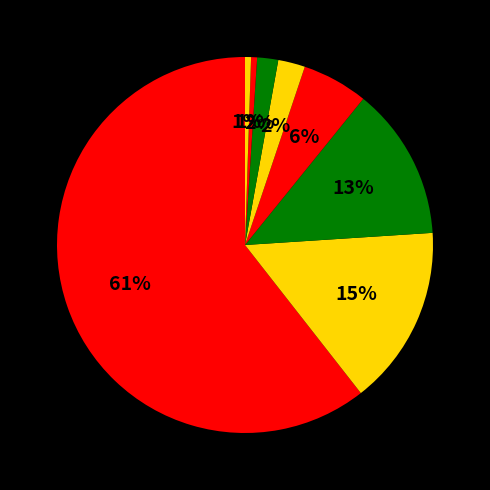

Count the number of slices in the pie.

8